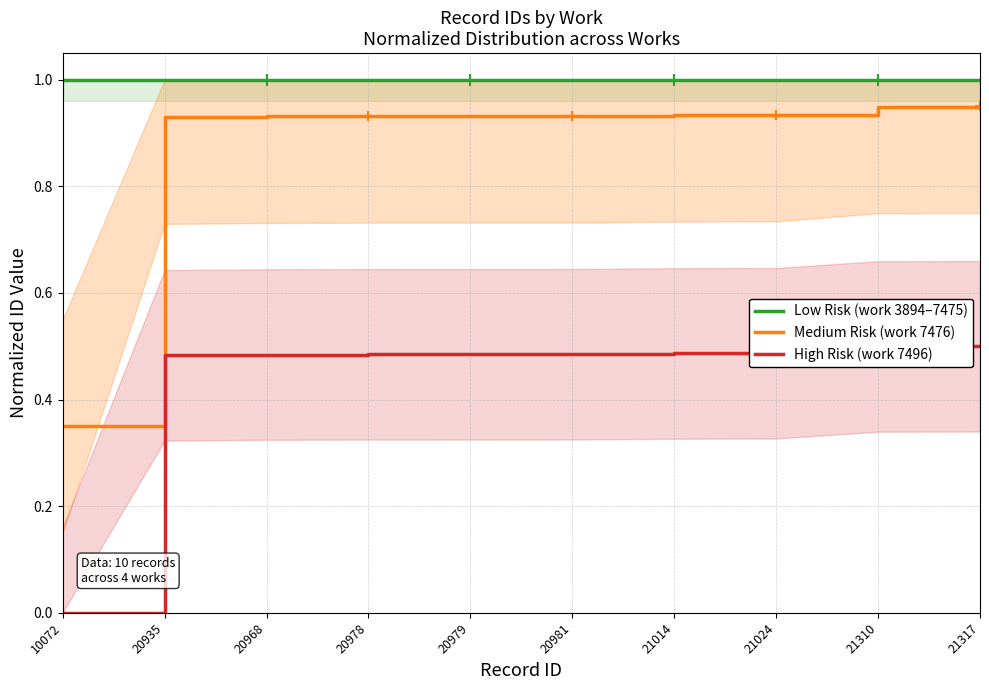

What are all the series names shown in the legend?

Low Risk (work 3894–7475), Medium Risk (work 7476), High Risk (work 7496)